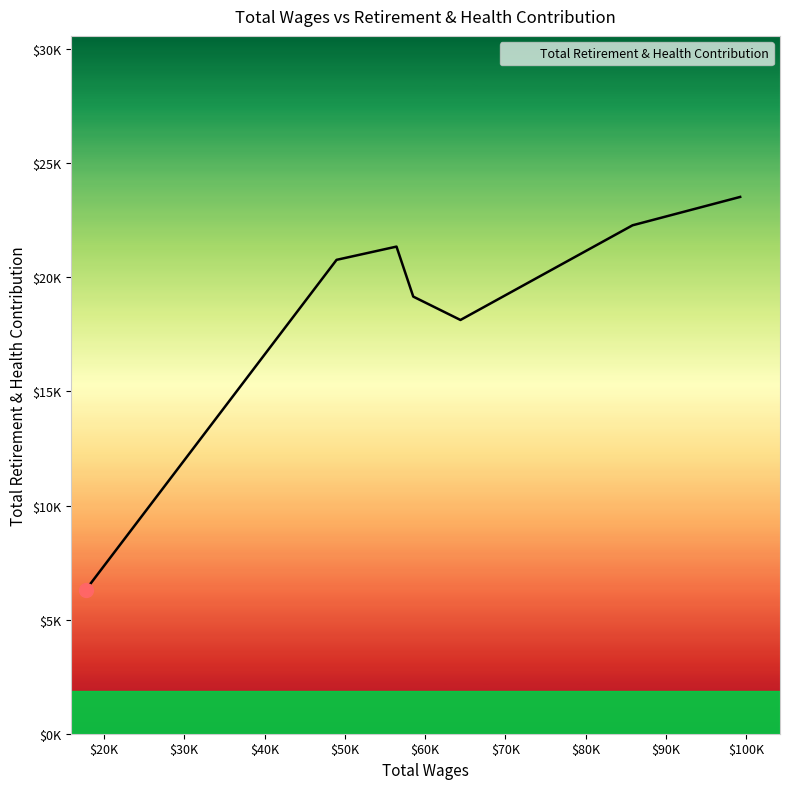

Does the chart have visible grid lines?

No